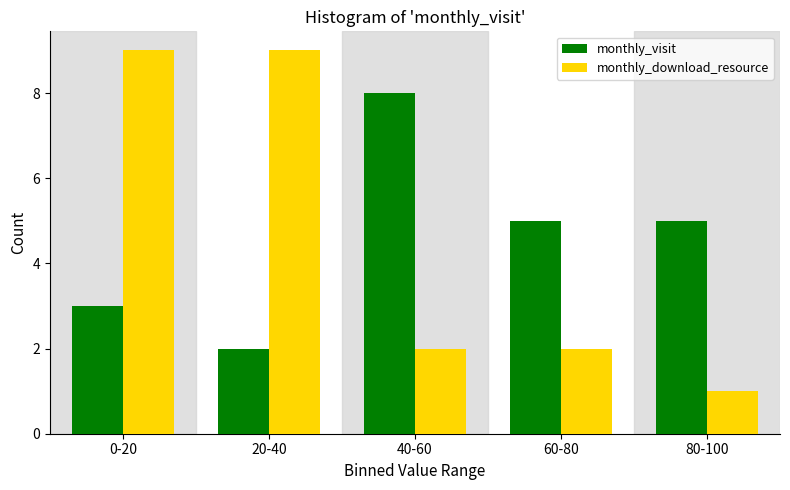

Reading left to right, extract all data points from this chart.

monthly_visit: 0-20=3	20-40=2	40-60=8	60-80=5	80-100=5
monthly_download_resource: 0-20=9	20-40=9	40-60=2	60-80=2	80-100=1